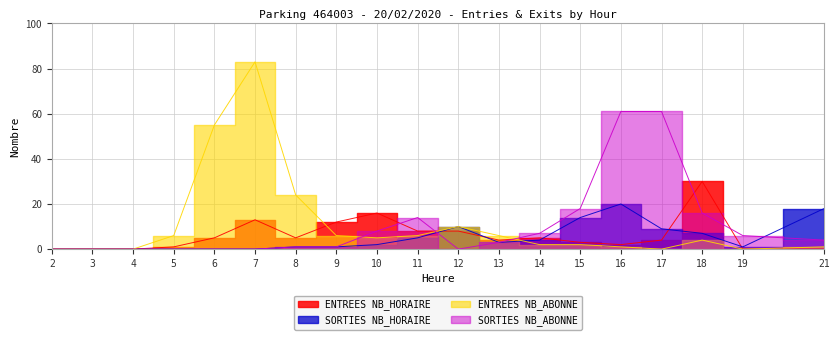

Reading left to right, list all the values displayed in this chart.

ENTREES NB_HORAIRE: 0	0	0	1	5	13	5	12	16	8	8	4	5	3	2	4	30	0	0
SORTIES NB_HORAIRE: 0	0	0	0	0	0	1	1	2	5	10	3	4	14	20	9	7	1	18
ENTREES NB_ABONNE: 0	0	0	6	55	83	24	6	5	6	10	6	2	2	1	0	4	0	1
SORTIES NB_ABONNE: 0	0	0	0	0	0	1	1	8	14	0	3	7	18	61	61	16	6	4